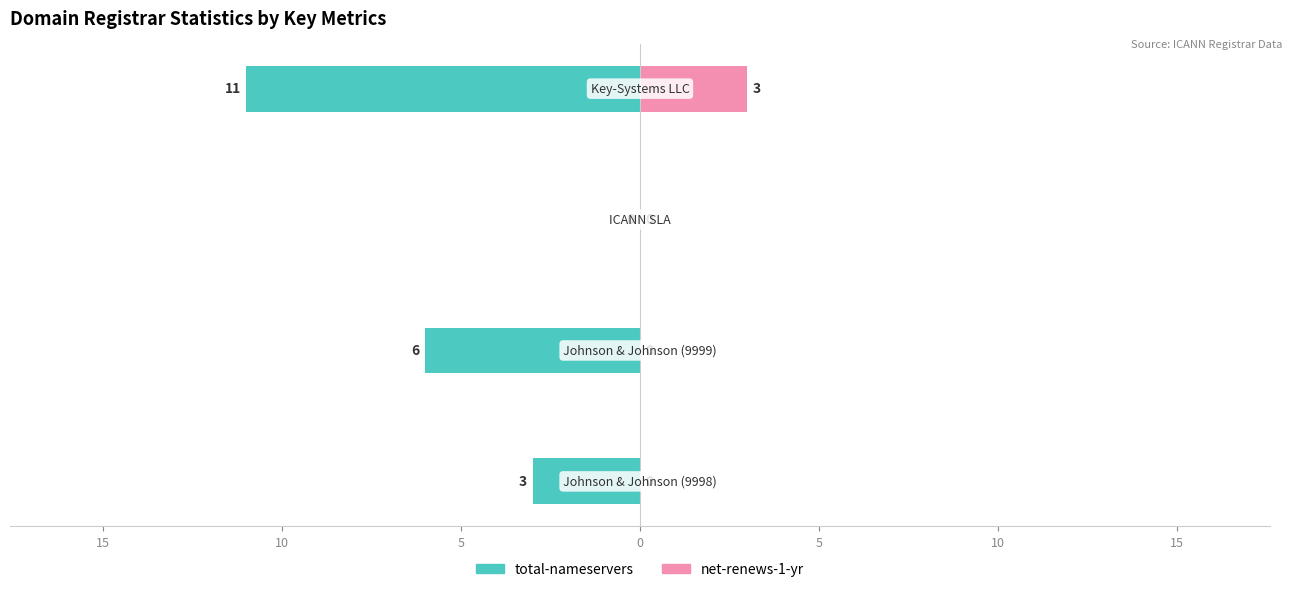

The value of total-nameservers at 15 is -4. True or false?

False